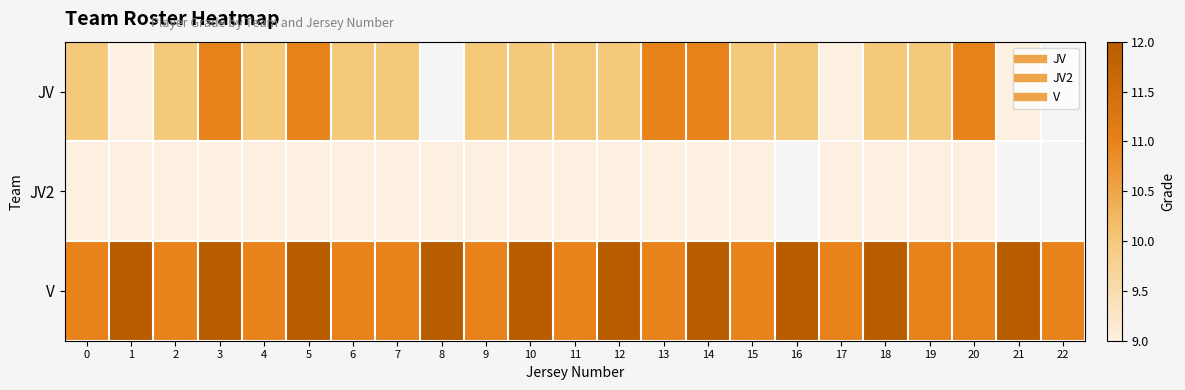

What is the smallest value displayed?

9.0